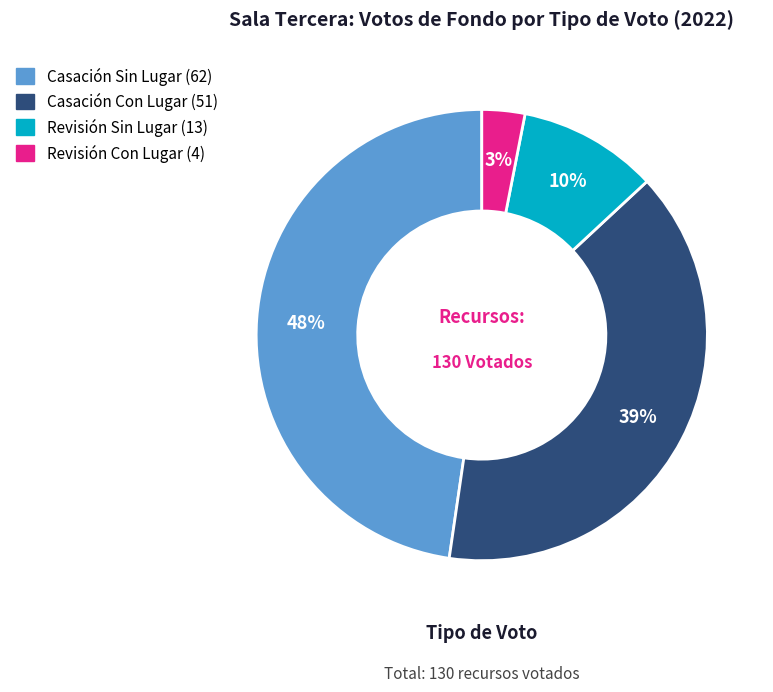

Is there a majority slice in this chart?

No